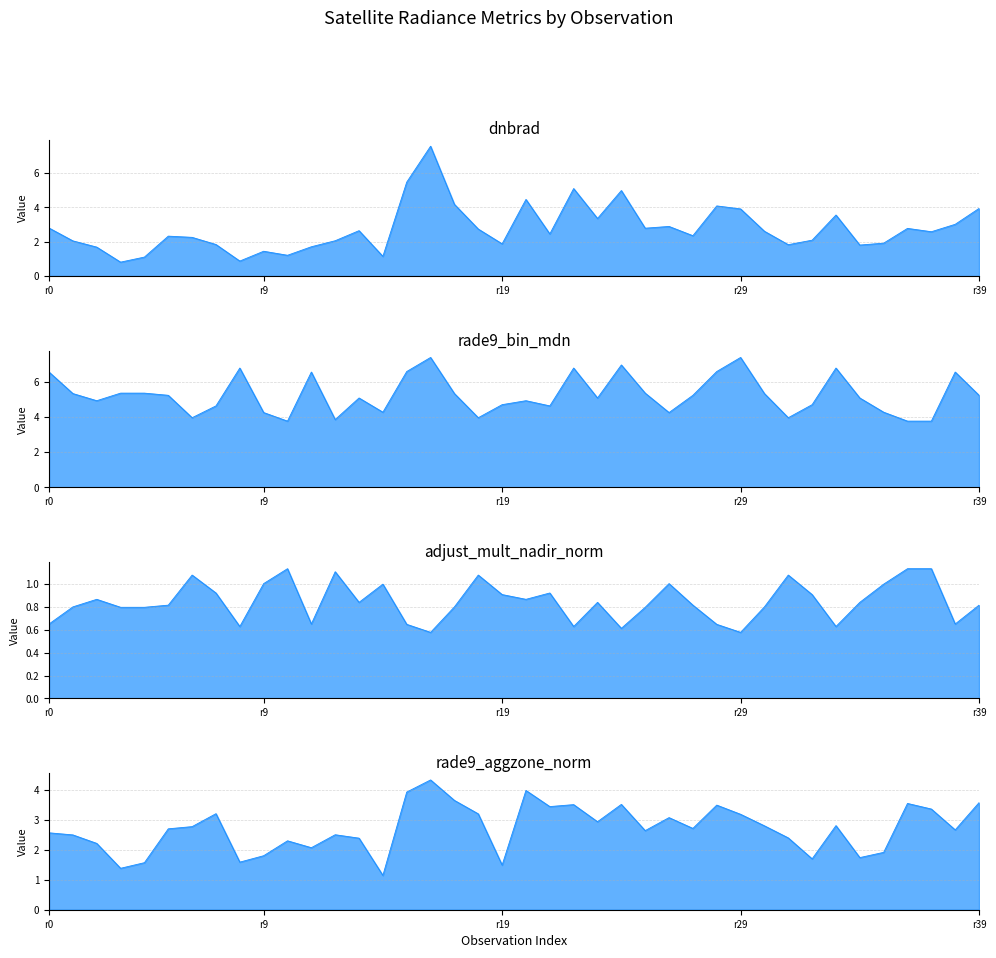

Which series has the largest total across all categories?

rade9_bin_mdn_line